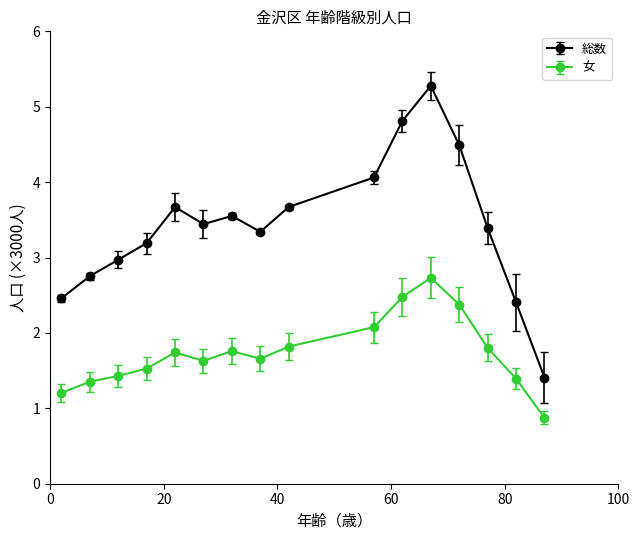

At how many categories does at least one series exceed 4?

4